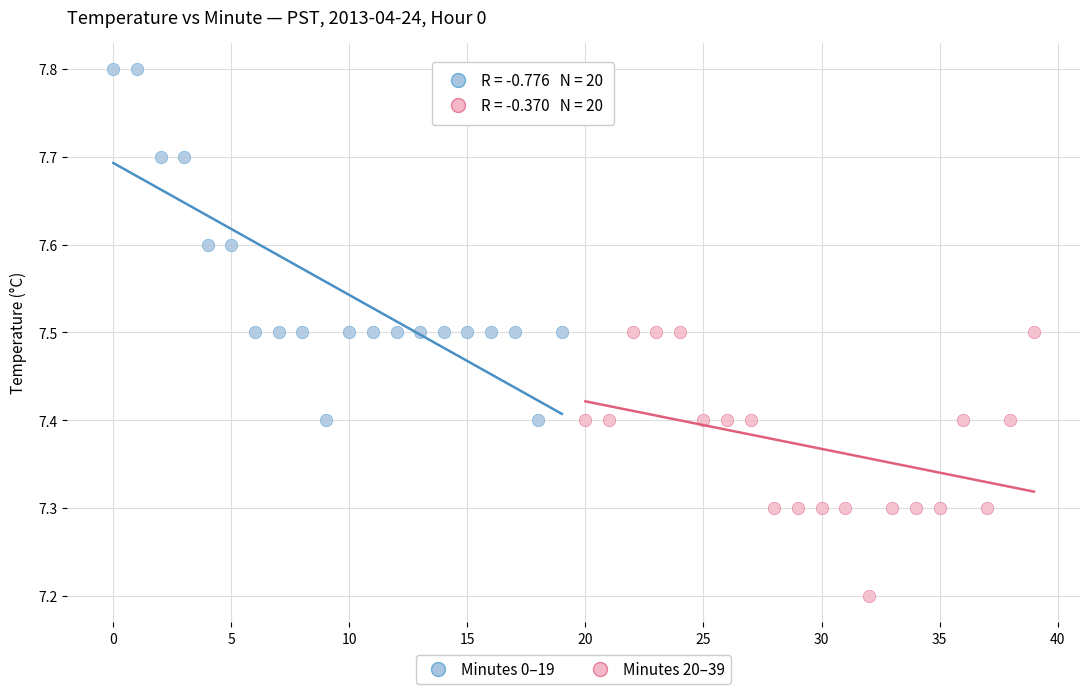

What are all the series names shown in the legend?

Minutes 0–19, Minutes 20–39